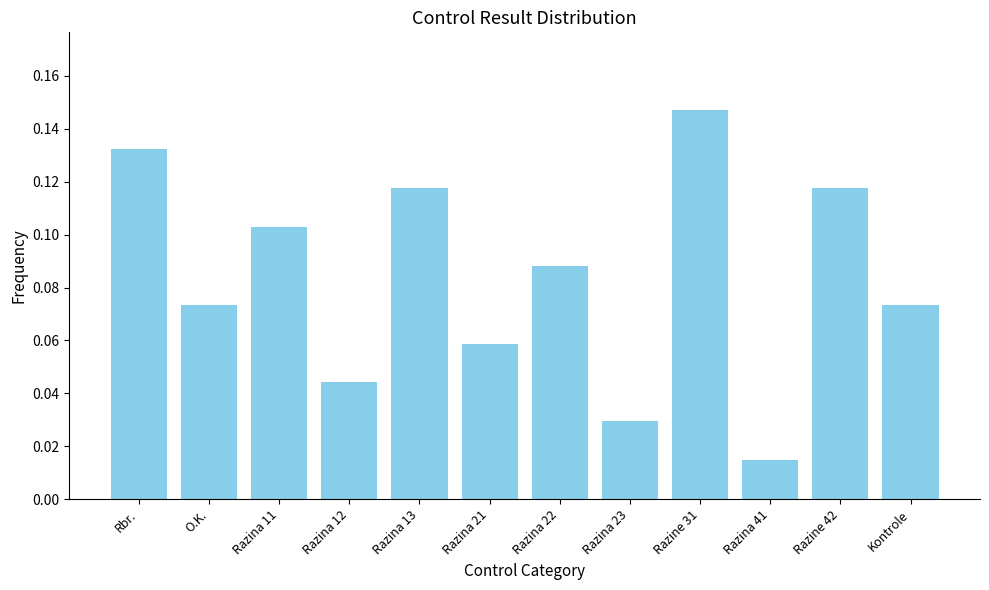

Which category has the highest value across all series?

Razine 31